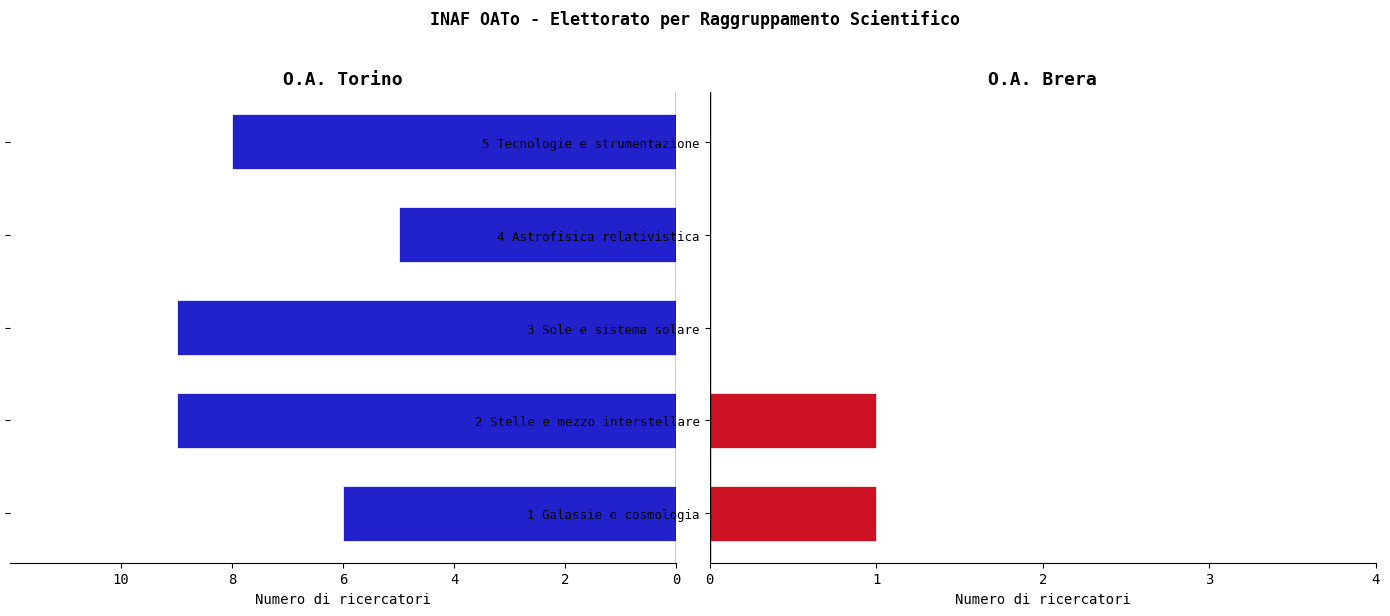

The value of O.A. Brera at 3 Sole e sistema solare is -1. True or false?

False